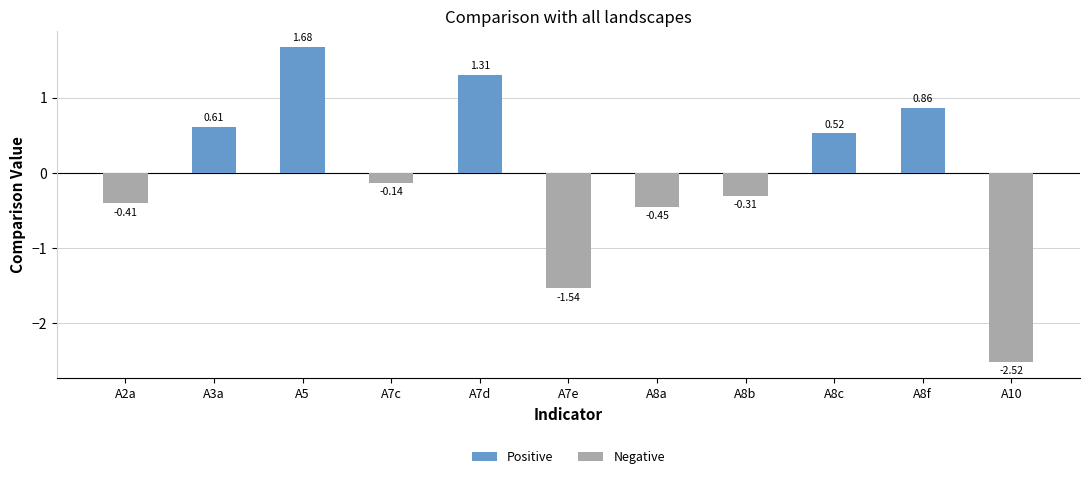

Which series has the widest spread of values?

Negative